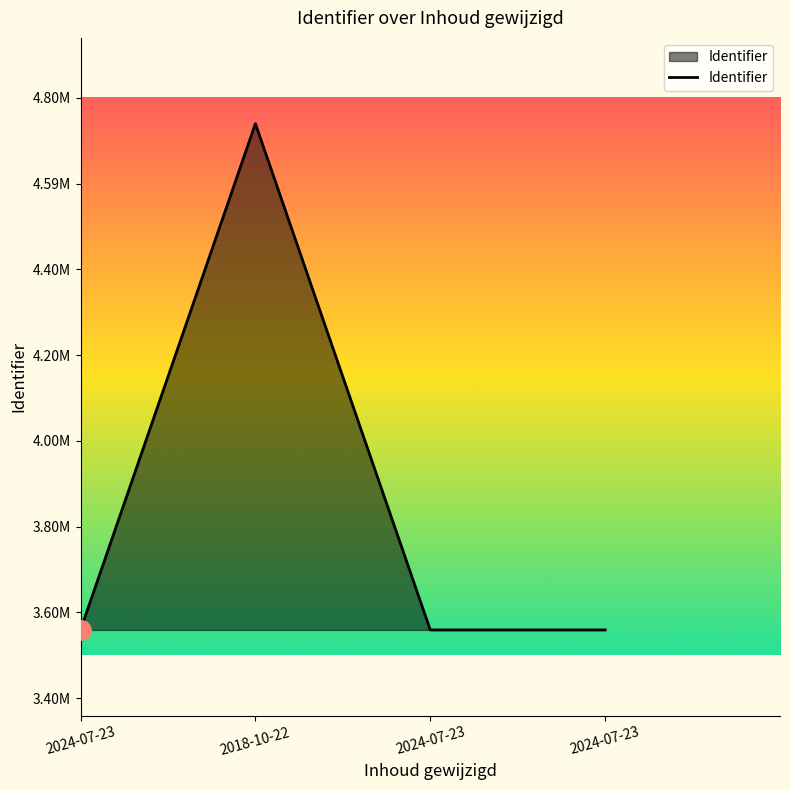

Does the chart display data point markers on the line(s)?

No